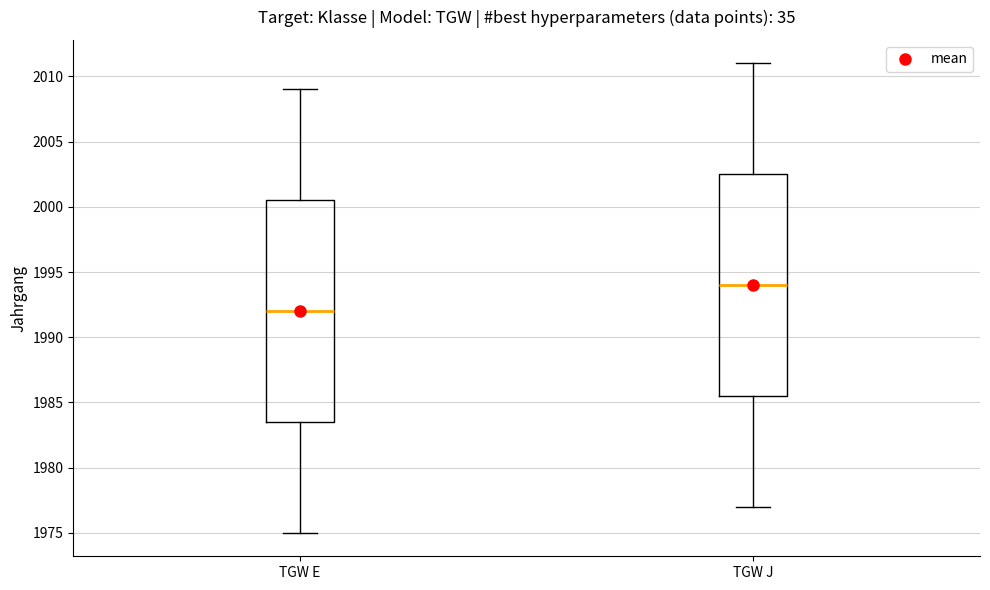

Reading left to right, read every box against the y-axis: the position of its median line, the range the box covers, and the ends of its whiskers. The values are not printed on the chart, so give them approximately, as read against the axis.

TGW E: median 1992.0, box 1983.5 to 2000.5, whiskers 1975.0 to 2009.0
TGW J: median 1994.0, box 1985.5 to 2002.5, whiskers 1977.0 to 2011.0